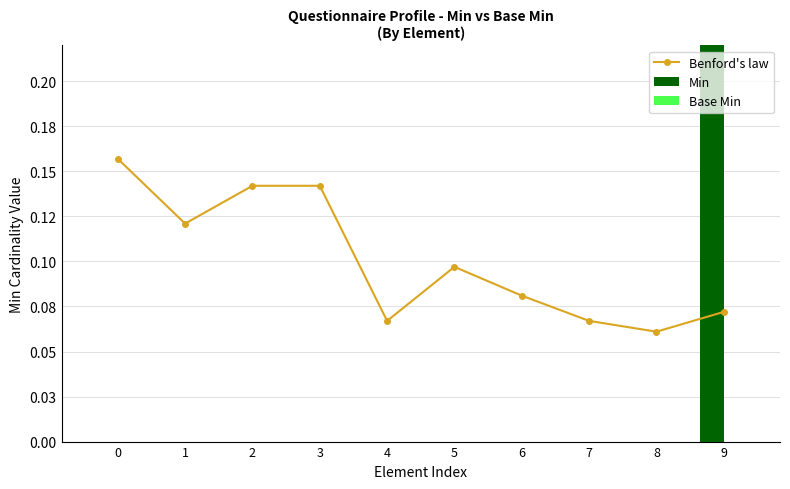

What are all the series names shown in the legend?

Benford's law, Min, Base Min